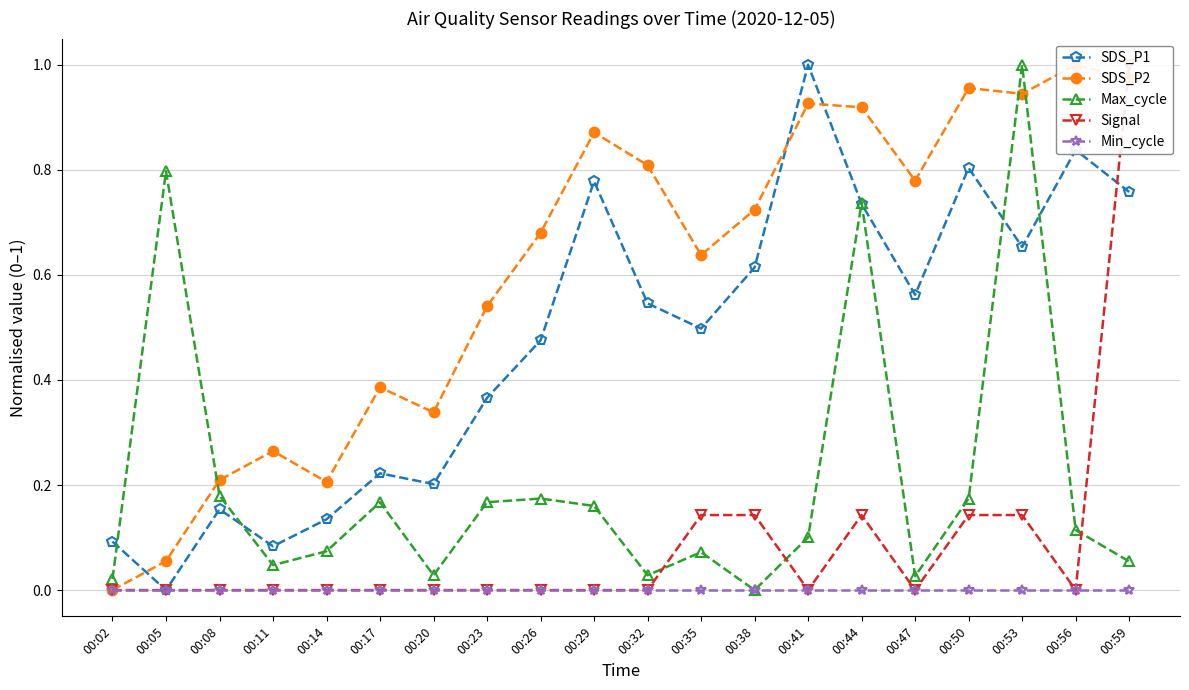

Which series has the largest total across all categories?

SDS_P2